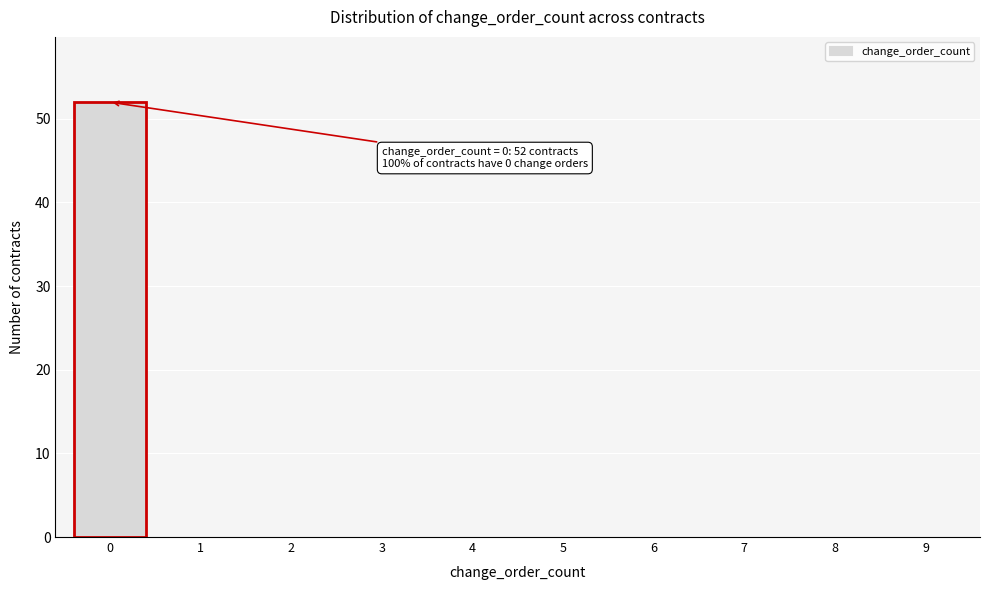

Reading left to right, transcribe all the data shown in this chart.

0=52	1=0	2=0	3=0	4=0	5=0	6=0	7=0	8=0	9=0